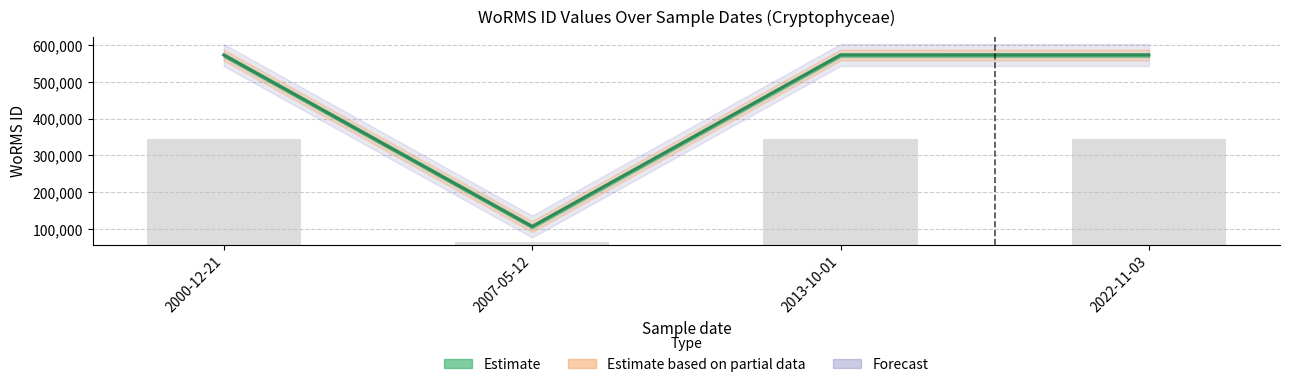

Which category has the lowest value across all series?

12-05-2007